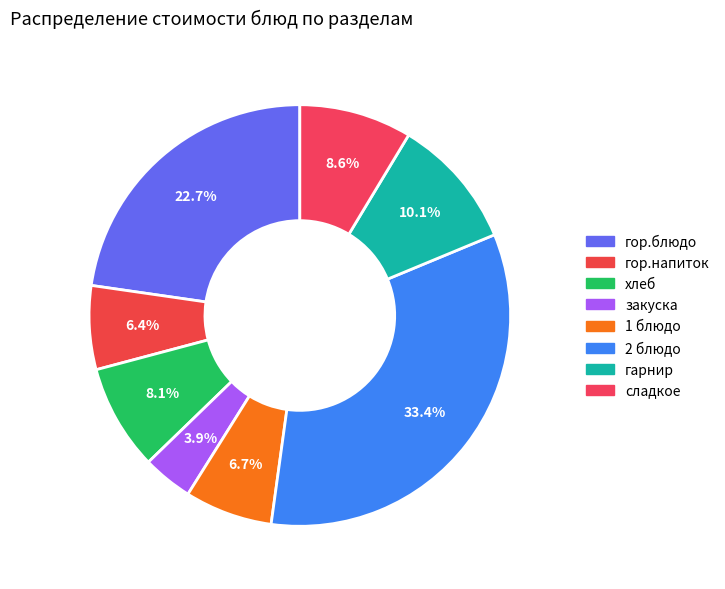

To the nearest percent, what is the average slice percentage?

12%